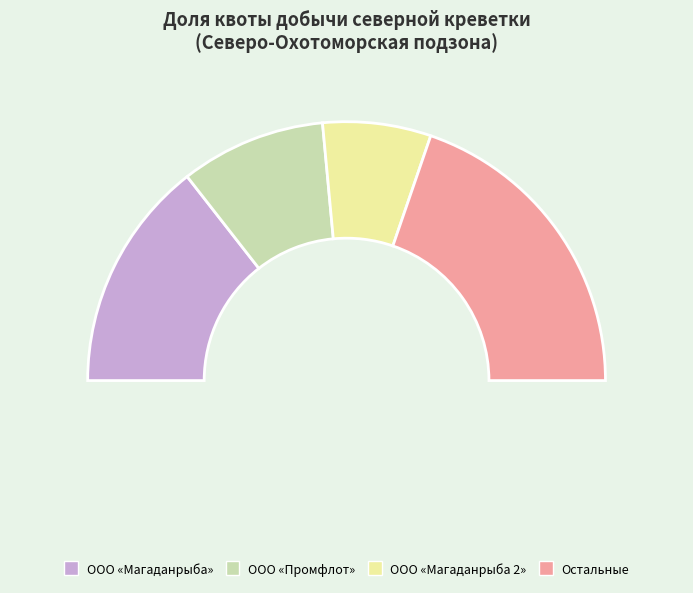

The ЗАО «ТЕФИДА» slice represents 2% of the pie. True or false?

True